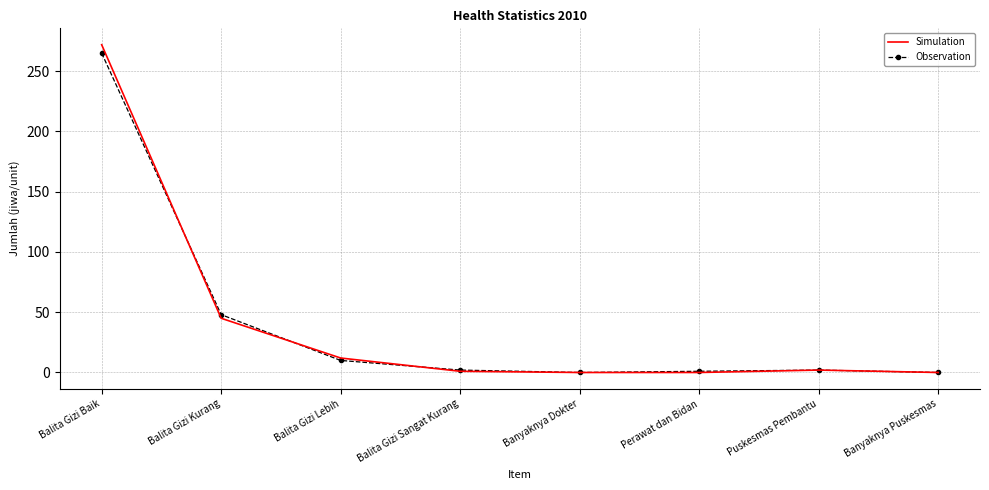

True or false: Simulation has more than 2 points higher than both neighbors.

False